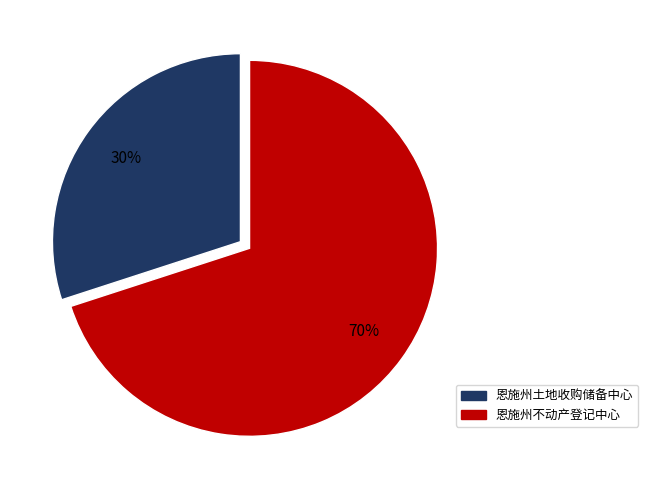

What percentage is the 恩施州土地收购储备中心 slice, to the nearest percent?

30%